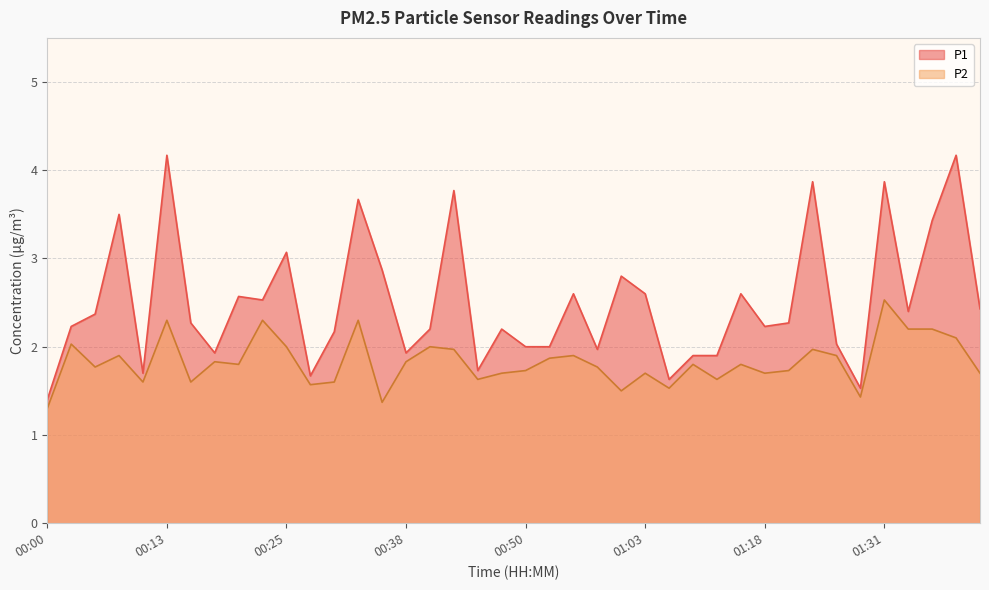

List the labels in order of P2 value, largest first.

01:31, 00:13, 00:23, 00:33, 01:33, 01:36, 01:38, 00:03, 00:25, 00:40, 00:43, 01:24, 00:08, 00:55, 01:26, 00:53, 00:18, 00:38, 00:20, 01:08, 01:16, 00:05, 00:58, 00:50, 01:21, 00:48, 01:03, 01:18, 01:41, 00:45, 01:13, 00:10, 00:15, 00:30, 00:28, 01:05, 01:00, 01:28, 00:35, 00:00